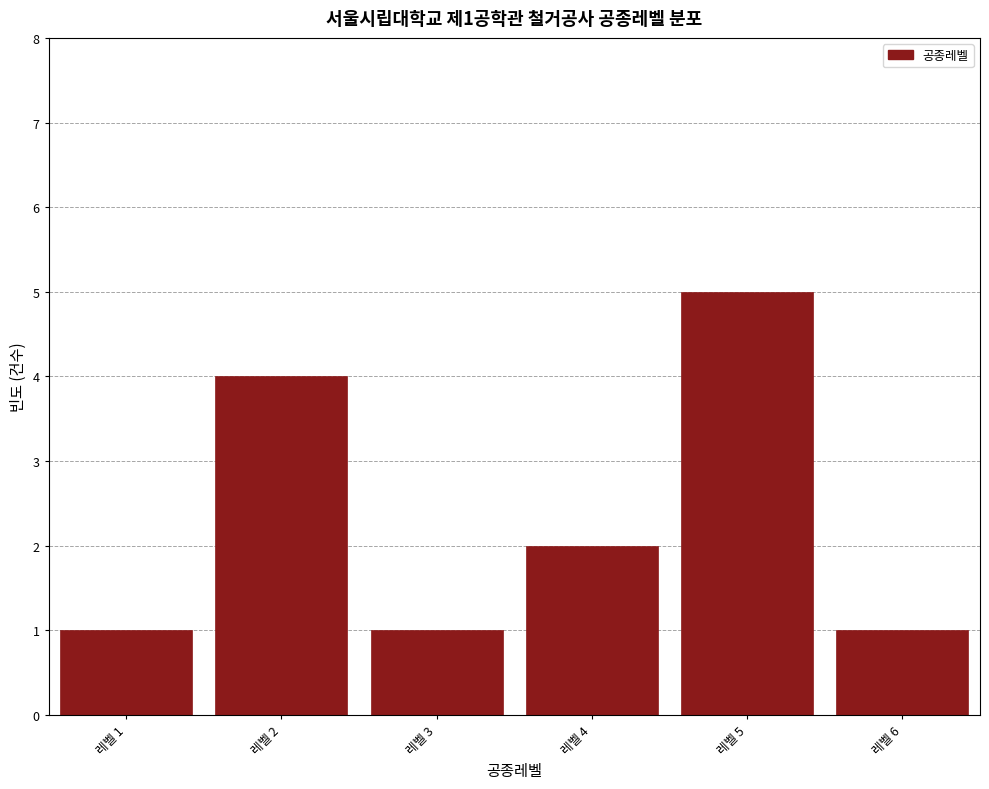

Which range on the x-axis has the tallest bar?

4.5 to 5.5